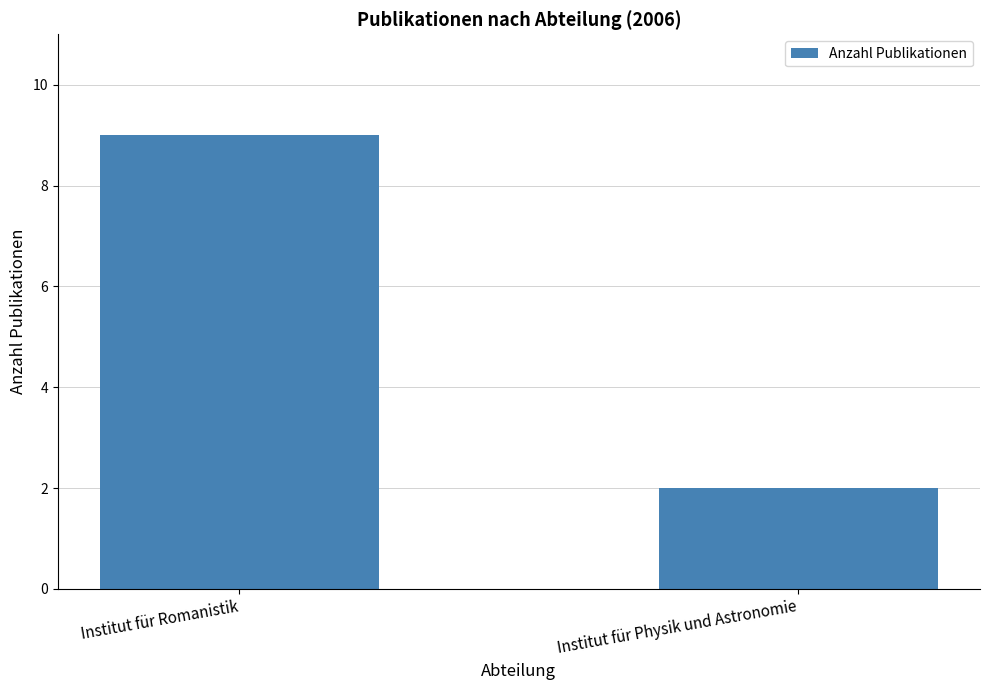

Count the number of data series in this chart.

1